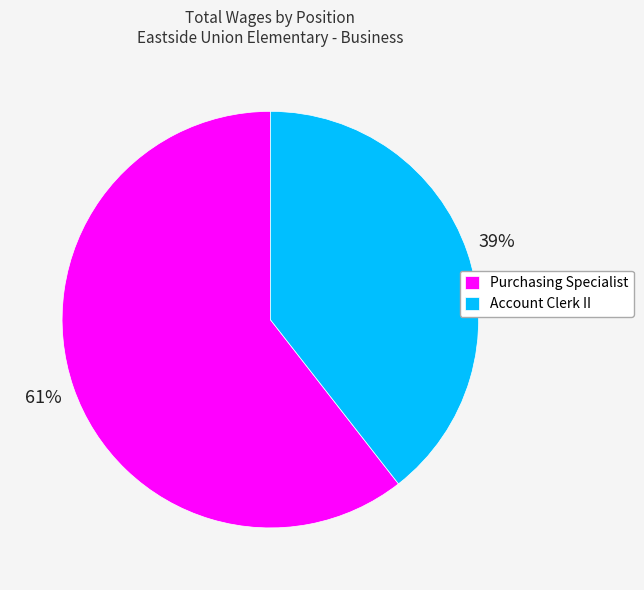

Do Account Clerk II and Purchasing Specialist together represent more than half of the pie?

Yes